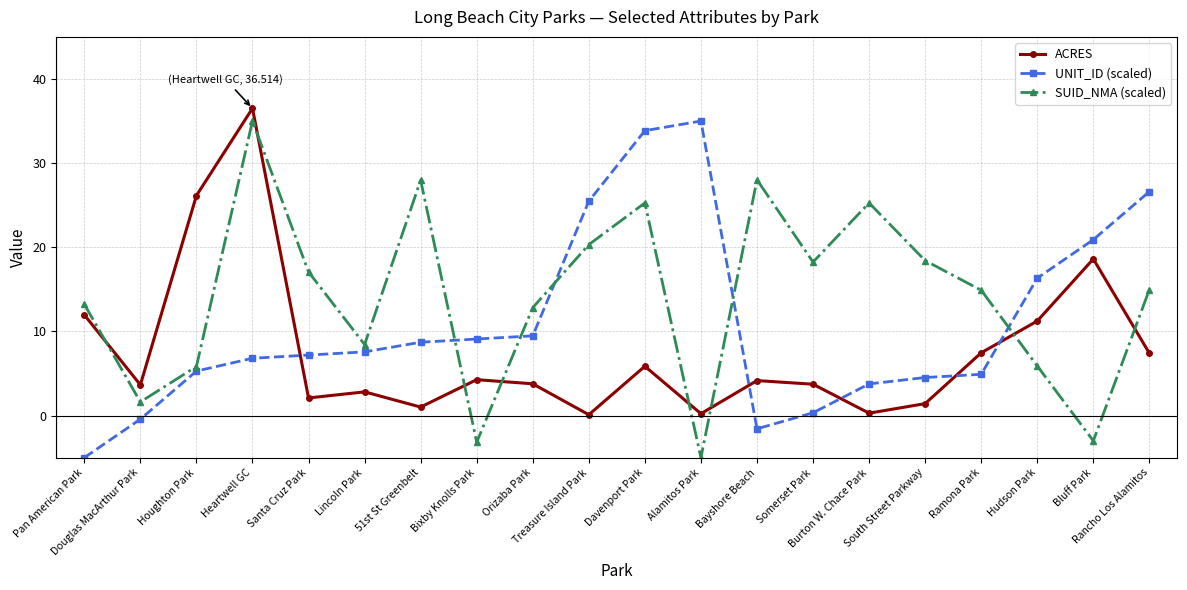

How many intersections are there between UNIT_ID (scaled) and ACRES?

5